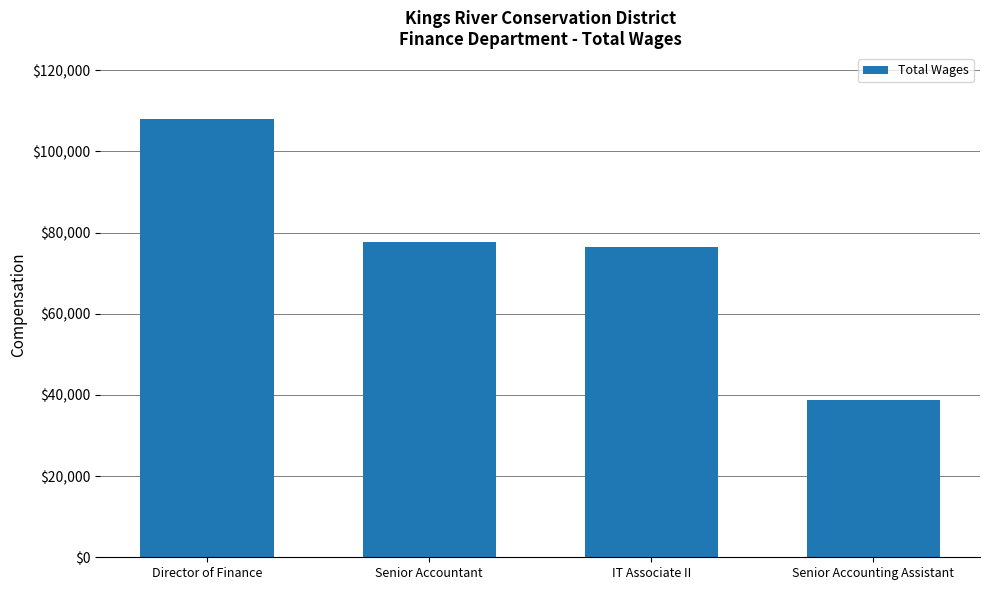

Reading left to right, list all the values displayed in this chart.

Director of Finance=108001	Senior Accountant=77654	IT Associate II=76456	Senior Accounting Assistant=38834